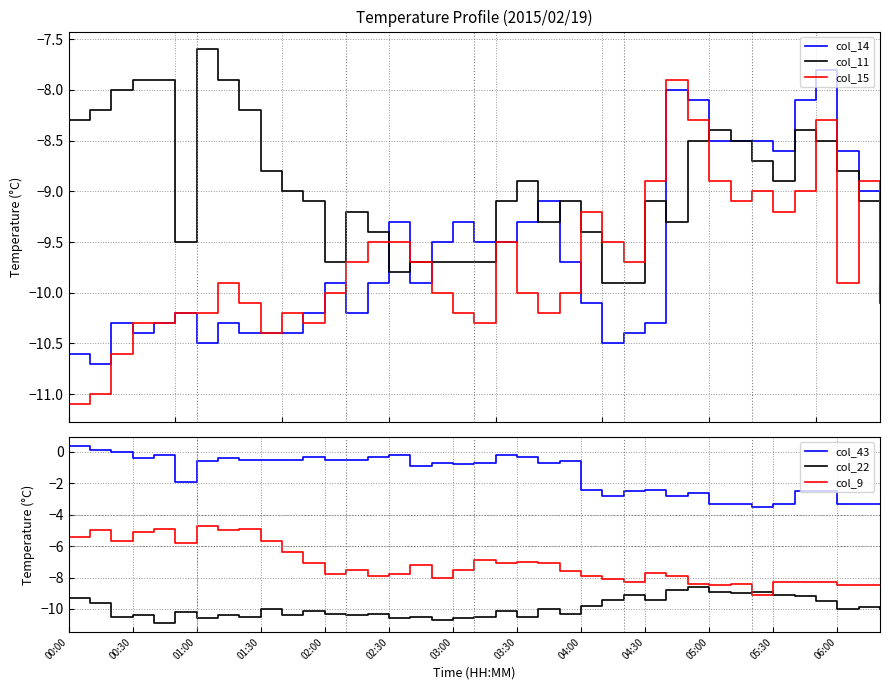

What is the lowest value of the col_14 series?

-10.7